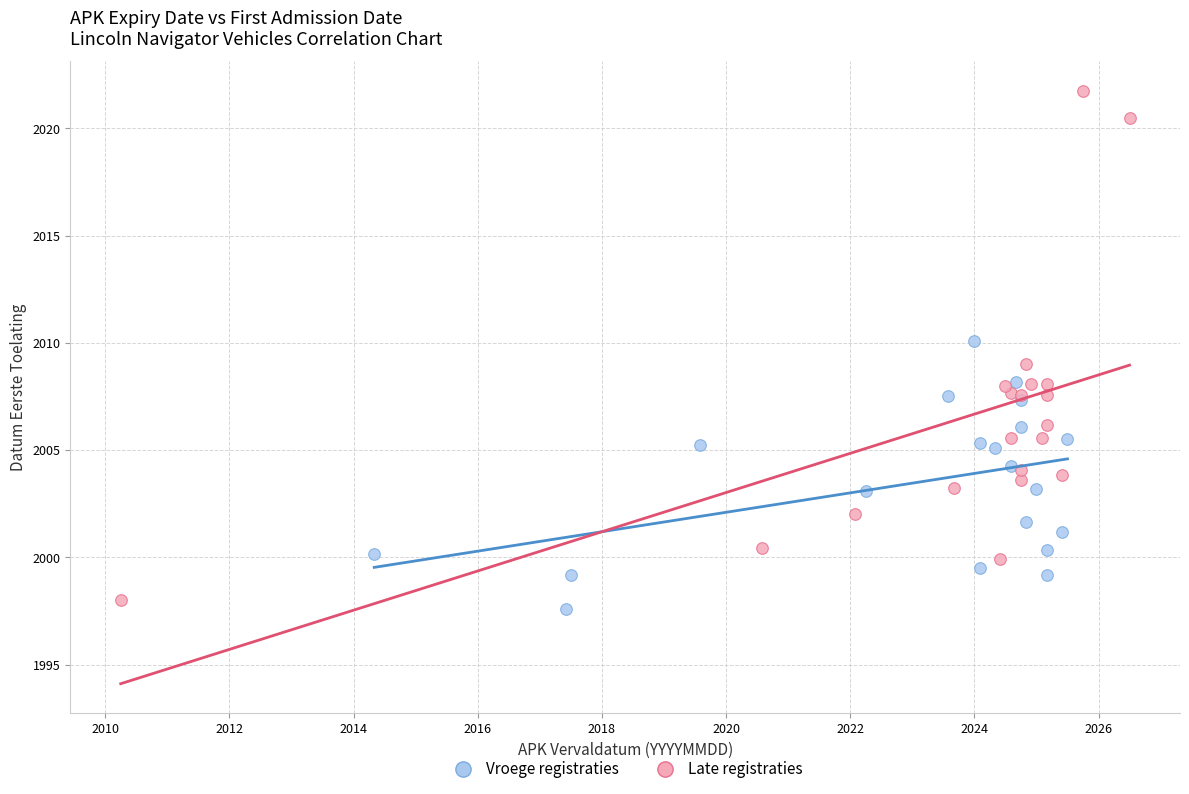

Which series contains the highest Y value?

Late registraties